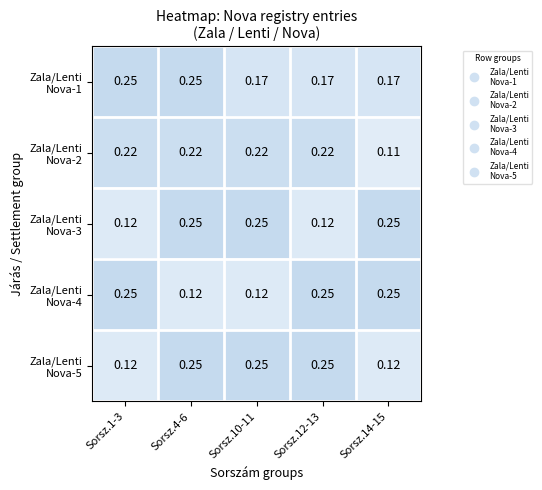

Which series has the largest total across all categories?

Zala/Lenti Nova-1